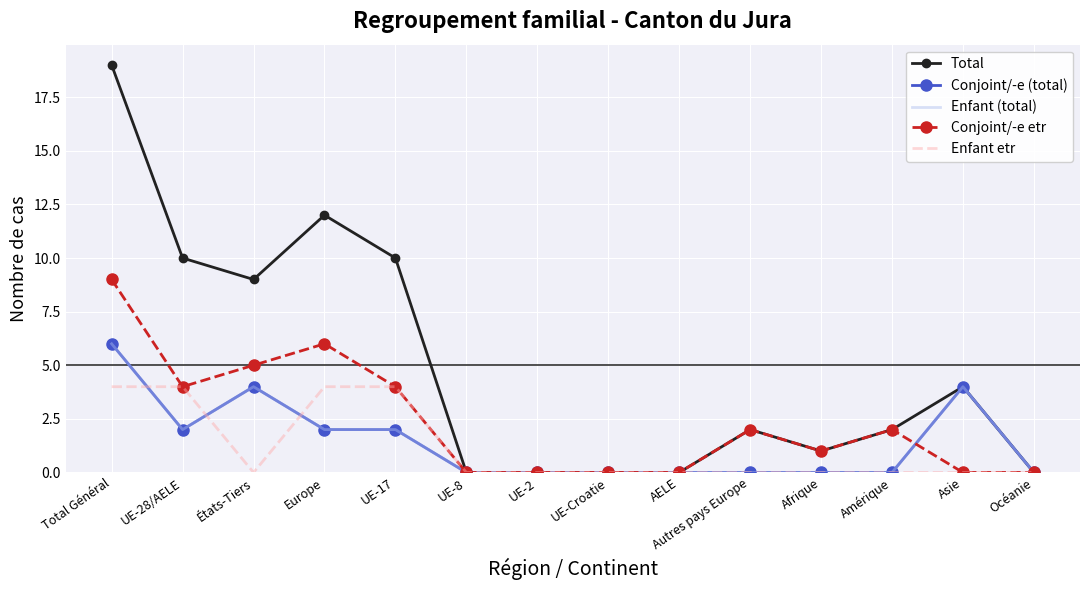

What is the average value of the Enfant etr series?

1